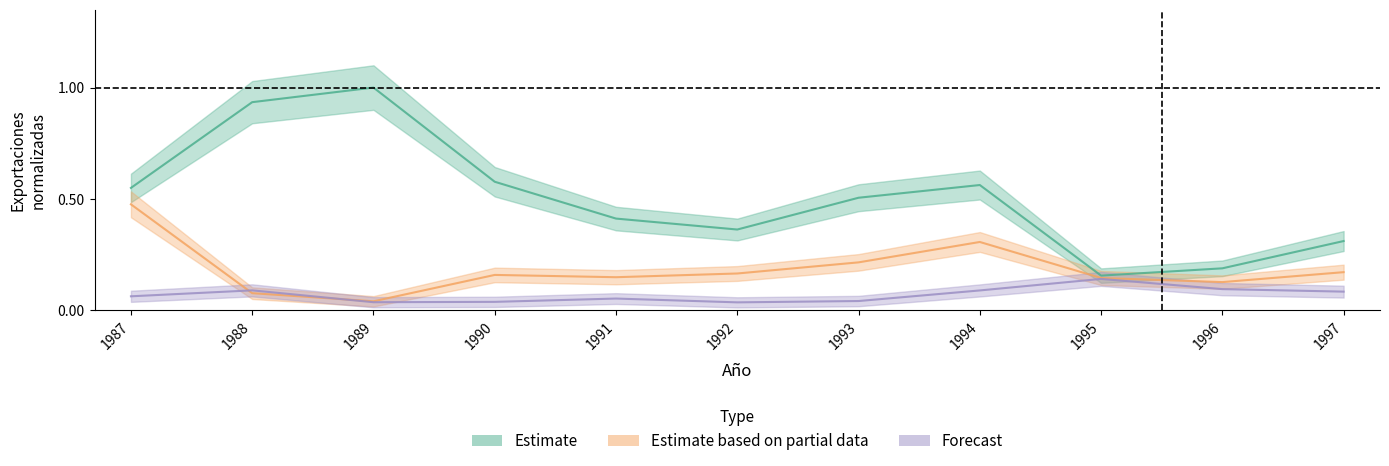

How many lines are shown in the chart?

3